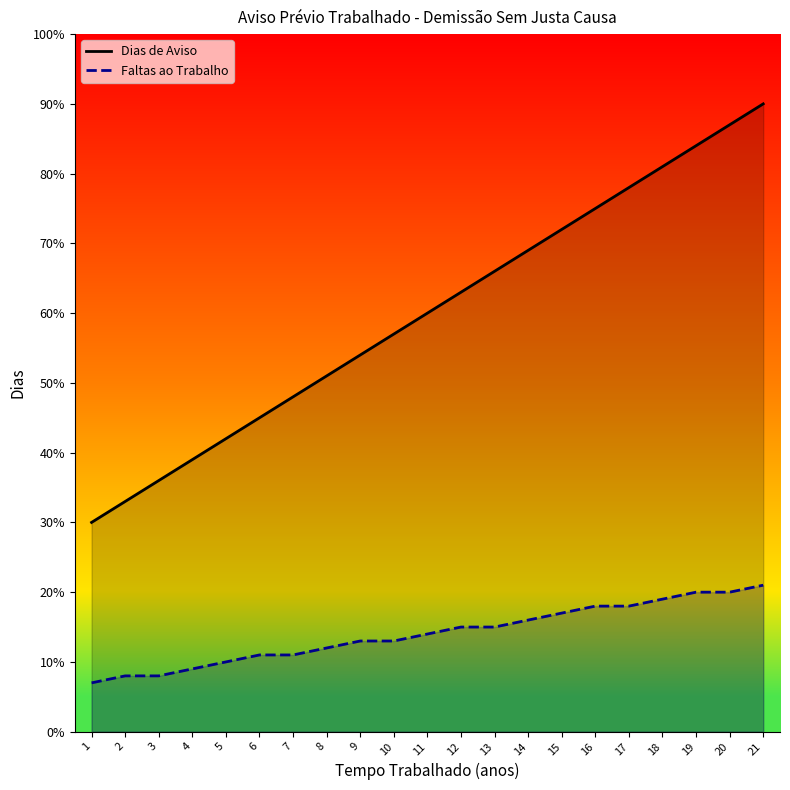

What value does the Faltas ao Trabalho series have at 16, to the nearest 10?

20